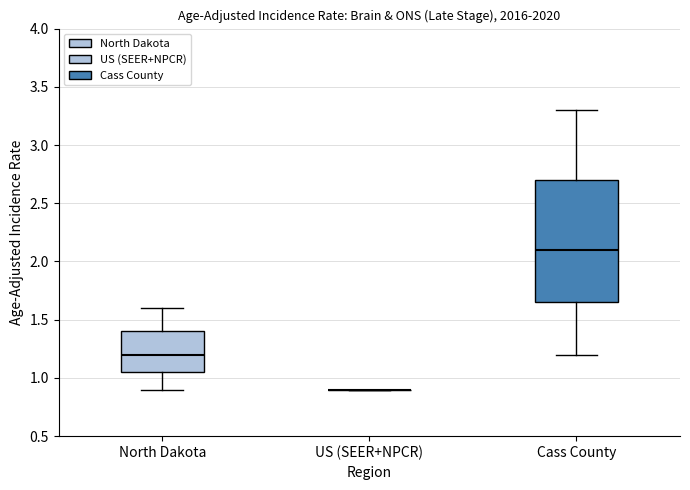

Reading left to right, transcribe this box plot: for each box, give where its median line is, the range the box spans, and where its two whiskers end, as read against the y-axis. The values are not printed on the chart, so give them approximately, as read against the axis.

North Dakota: median 1.20, box 1.05 to 1.40, whiskers 0.90 to 1.60
US (SEER+NPCR): box collapsed to a line at 0.90, whiskers 0.90 to 0.90
Cass County: median 2.10, box 1.65 to 2.70, whiskers 1.20 to 3.30